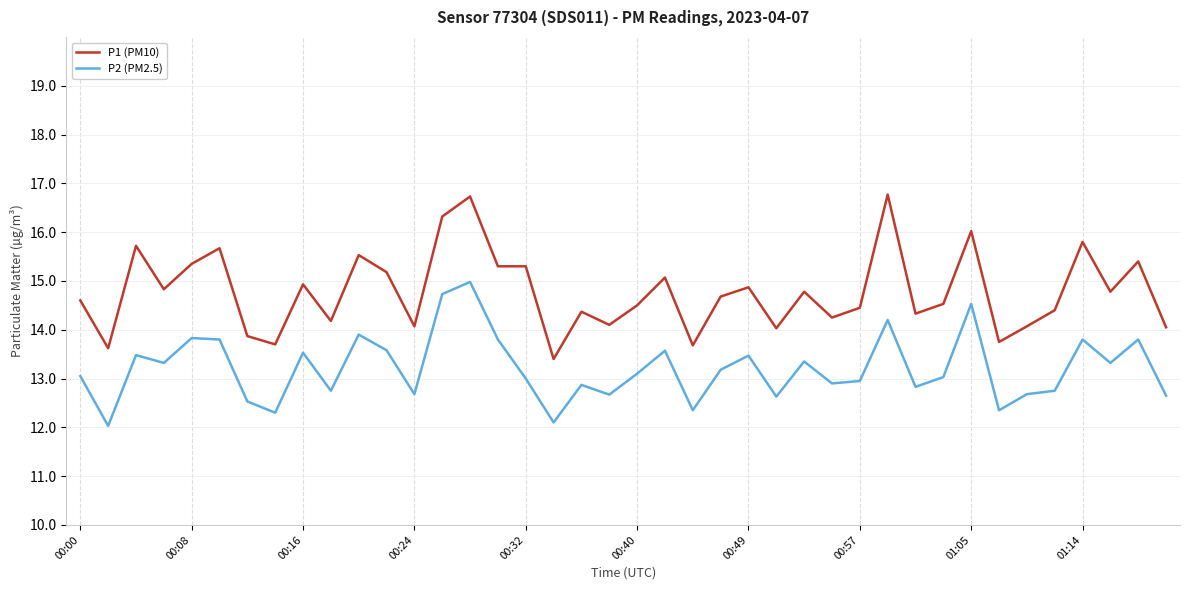

True or false: P1 (PM10) and P2 (PM2.5) intersect in this chart.

False